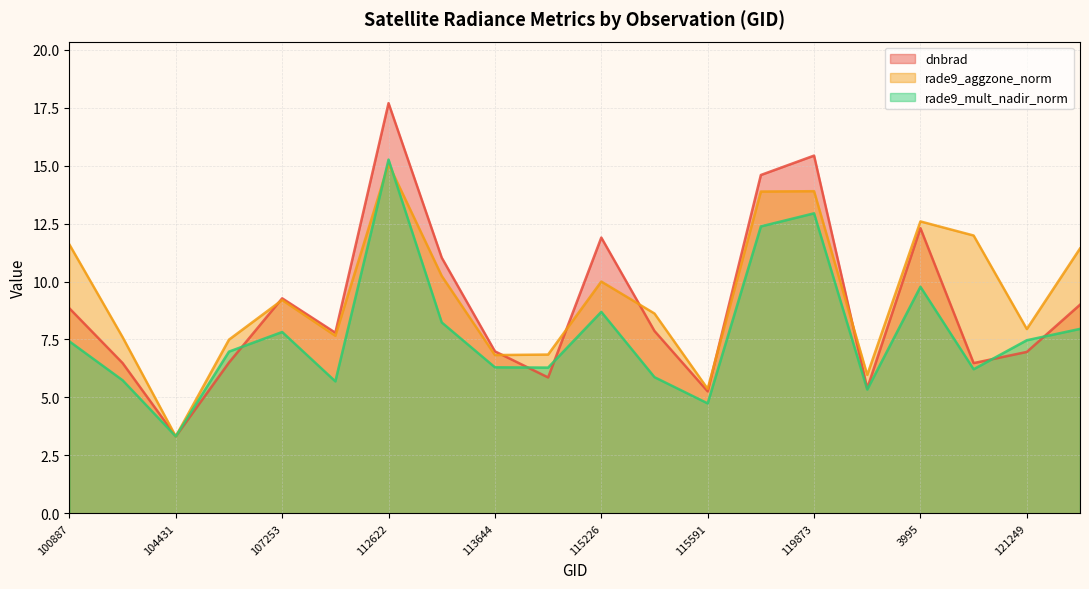

What is the highest value of the rade9_mult_nadir_norm series?

15.3